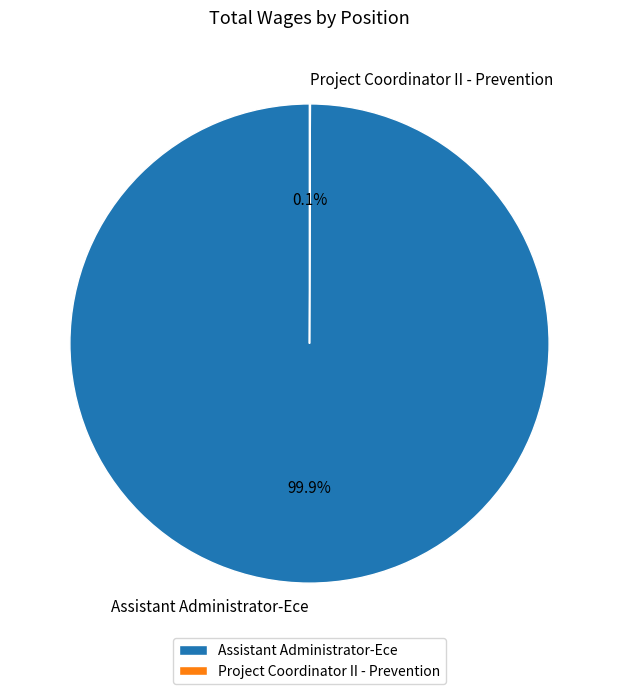

Is Assistant Administrator-Ece the majority of the pie?

Yes